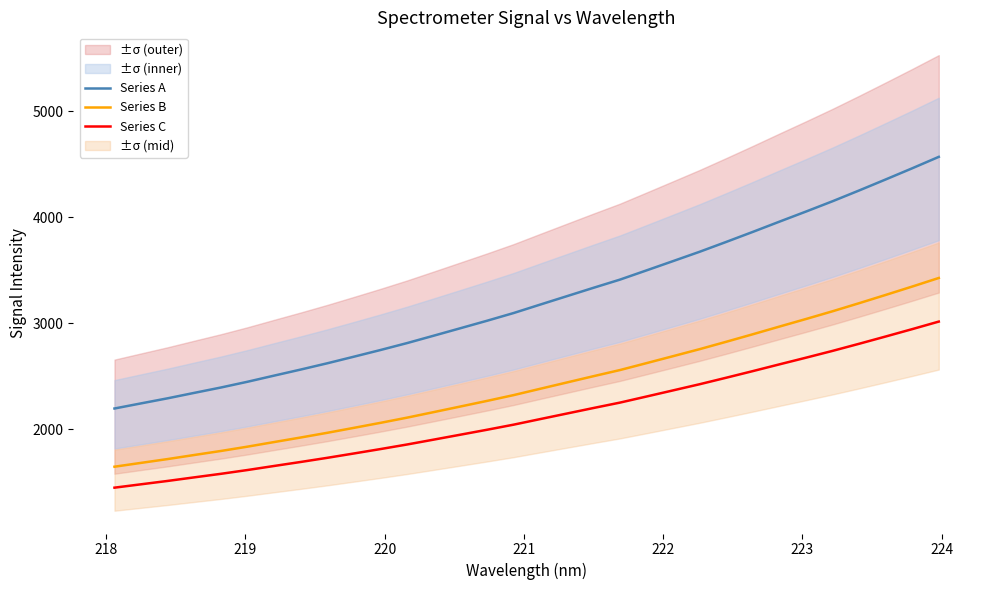

What is the highest value of the Series C series?

3016.0